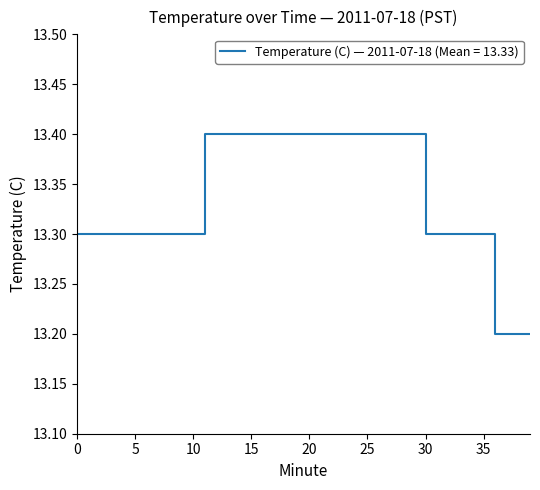

How many series are shown in this chart?

1